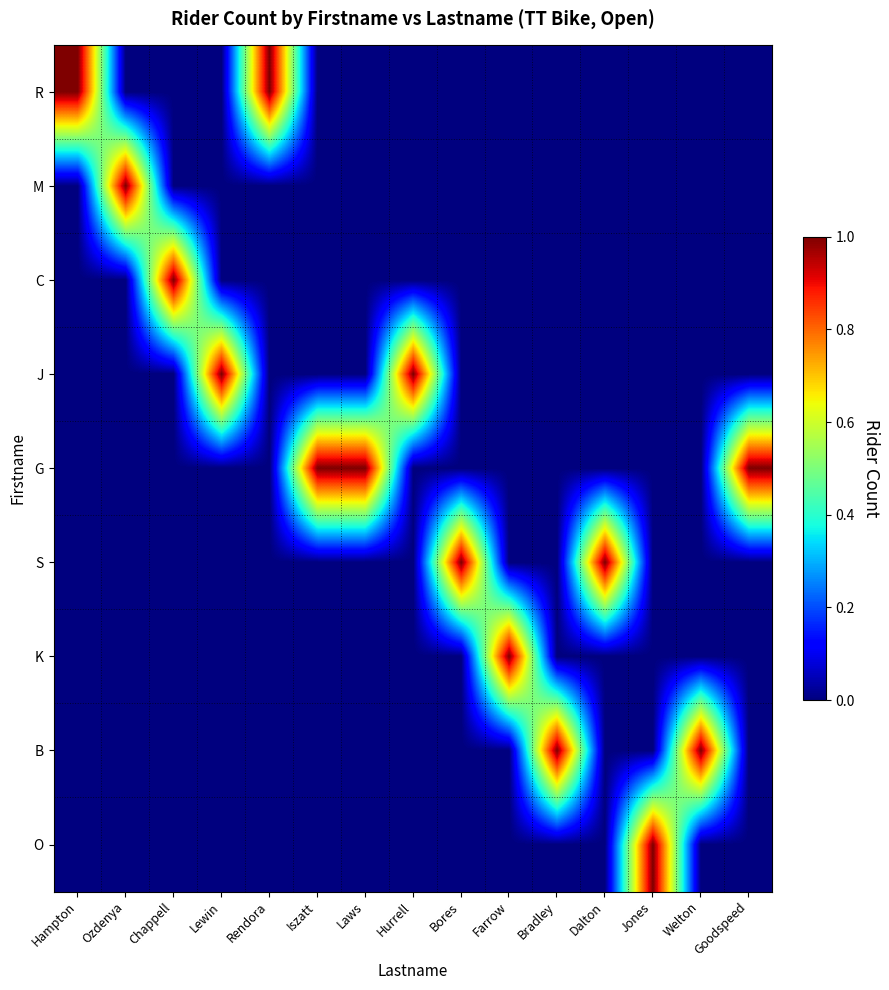

Reading left to right, what are all the values shown in this chart?

R: Hampton=1	Ozdenya=0	Chappell=0	Lewin=0	Rendora=1	Iszatt=0	Laws=0	Hurrell=0	Bores=0	Farrow=0	Bradley=0	Dalton=0	Jones=0	Welton=0	Goodspeed=0
M: Hampton=0	Ozdenya=1	Chappell=0	Lewin=0	Rendora=0	Iszatt=0	Laws=0	Hurrell=0	Bores=0	Farrow=0	Bradley=0	Dalton=0	Jones=0	Welton=0	Goodspeed=0
C: Hampton=0	Ozdenya=0	Chappell=1	Lewin=0	Rendora=0	Iszatt=0	Laws=0	Hurrell=0	Bores=0	Farrow=0	Bradley=0	Dalton=0	Jones=0	Welton=0	Goodspeed=0
J: Hampton=0	Ozdenya=0	Chappell=0	Lewin=1	Rendora=0	Iszatt=0	Laws=0	Hurrell=1	Bores=0	Farrow=0	Bradley=0	Dalton=0	Jones=0	Welton=0	Goodspeed=0
G: Hampton=0	Ozdenya=0	Chappell=0	Lewin=0	Rendora=0	Iszatt=1	Laws=1	Hurrell=0	Bores=0	Farrow=0	Bradley=0	Dalton=0	Jones=0	Welton=0	Goodspeed=1
S: Hampton=0	Ozdenya=0	Chappell=0	Lewin=0	Rendora=0	Iszatt=0	Laws=0	Hurrell=0	Bores=1	Farrow=0	Bradley=0	Dalton=1	Jones=0	Welton=0	Goodspeed=0
K: Hampton=0	Ozdenya=0	Chappell=0	Lewin=0	Rendora=0	Iszatt=0	Laws=0	Hurrell=0	Bores=0	Farrow=1	Bradley=0	Dalton=0	Jones=0	Welton=0	Goodspeed=0
B: Hampton=0	Ozdenya=0	Chappell=0	Lewin=0	Rendora=0	Iszatt=0	Laws=0	Hurrell=0	Bores=0	Farrow=0	Bradley=1	Dalton=0	Jones=0	Welton=1	Goodspeed=0
O: Hampton=0	Ozdenya=0	Chappell=0	Lewin=0	Rendora=0	Iszatt=0	Laws=0	Hurrell=0	Bores=0	Farrow=0	Bradley=0	Dalton=0	Jones=1	Welton=0	Goodspeed=0